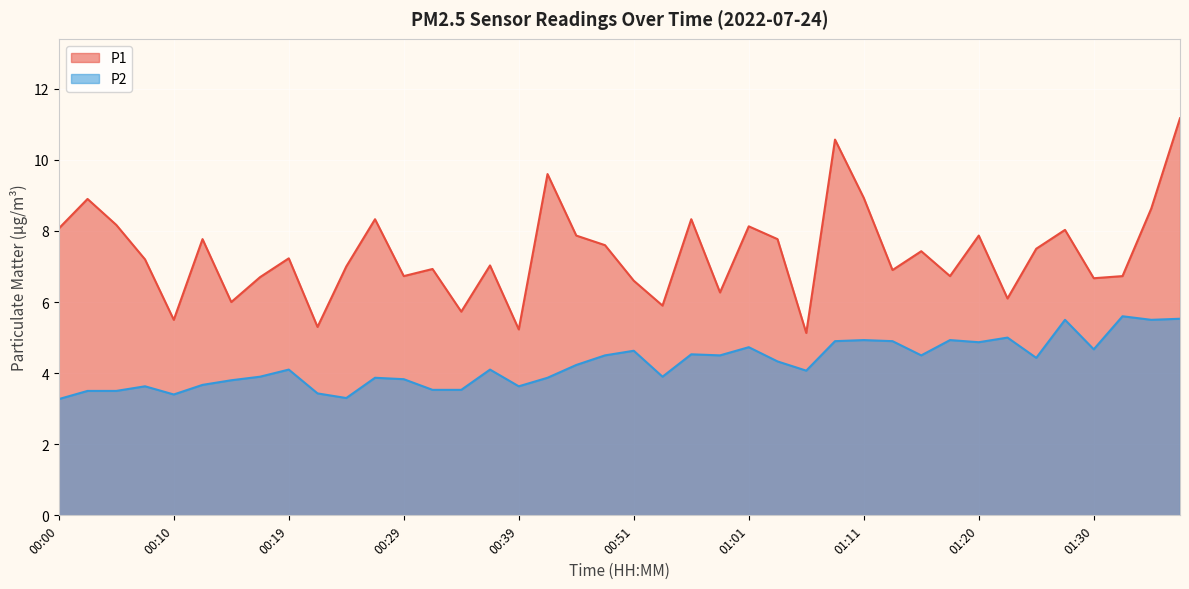

What is the label of the 9th point from the left?

00:19